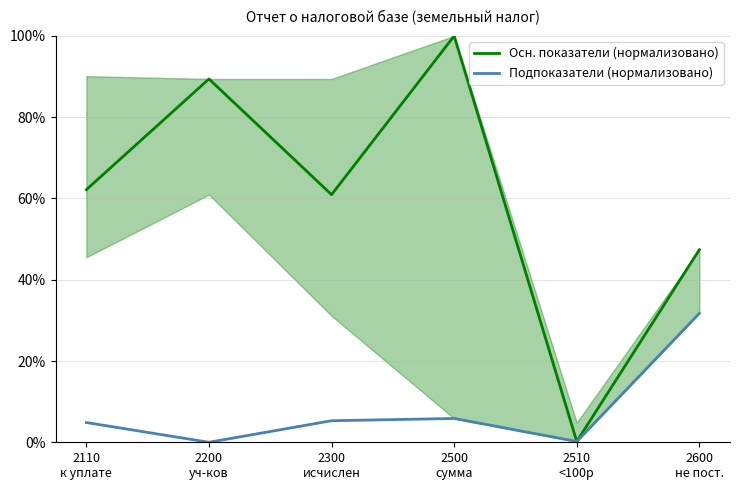

At which category is the sum across all series the highest?

2500
сумма